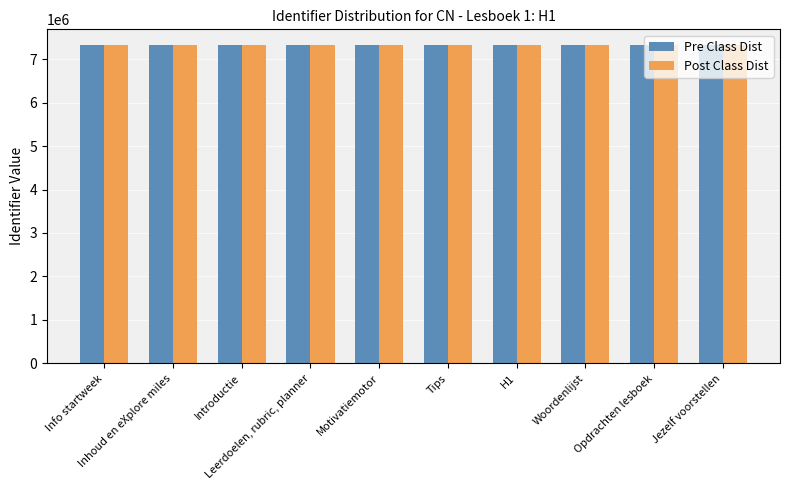

What is the minimum value shown in the chart?

7319569